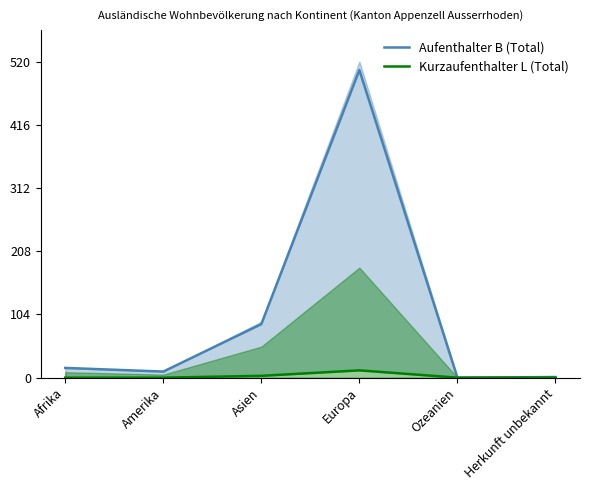

What is the average value of the Aufenthalter B (Total) series?

104